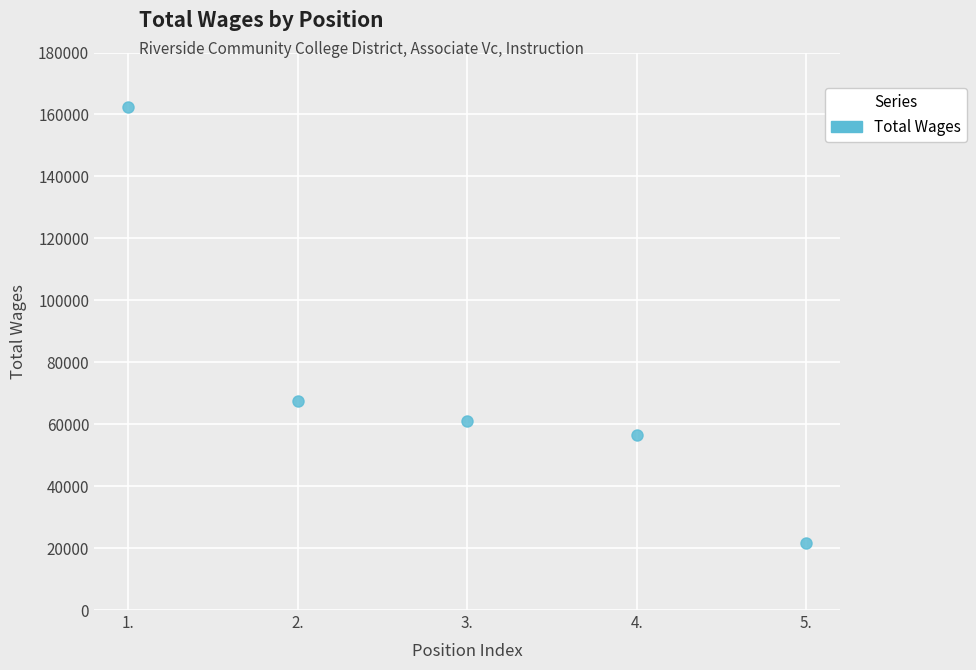

True or false: there are more than 2 points higher than both neighbors.

False